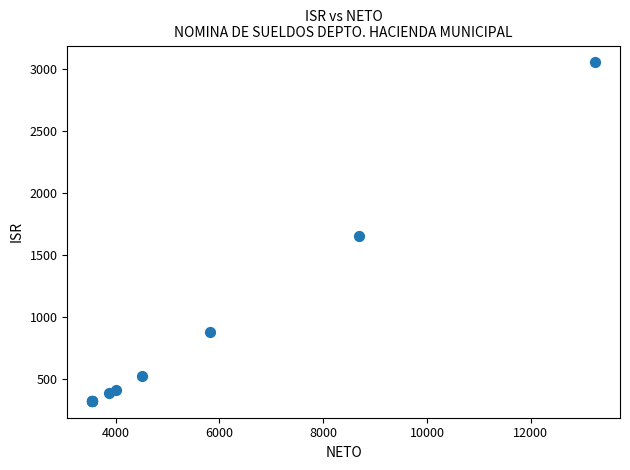

What Y value in the scatter plot is closest to 1689?

1656